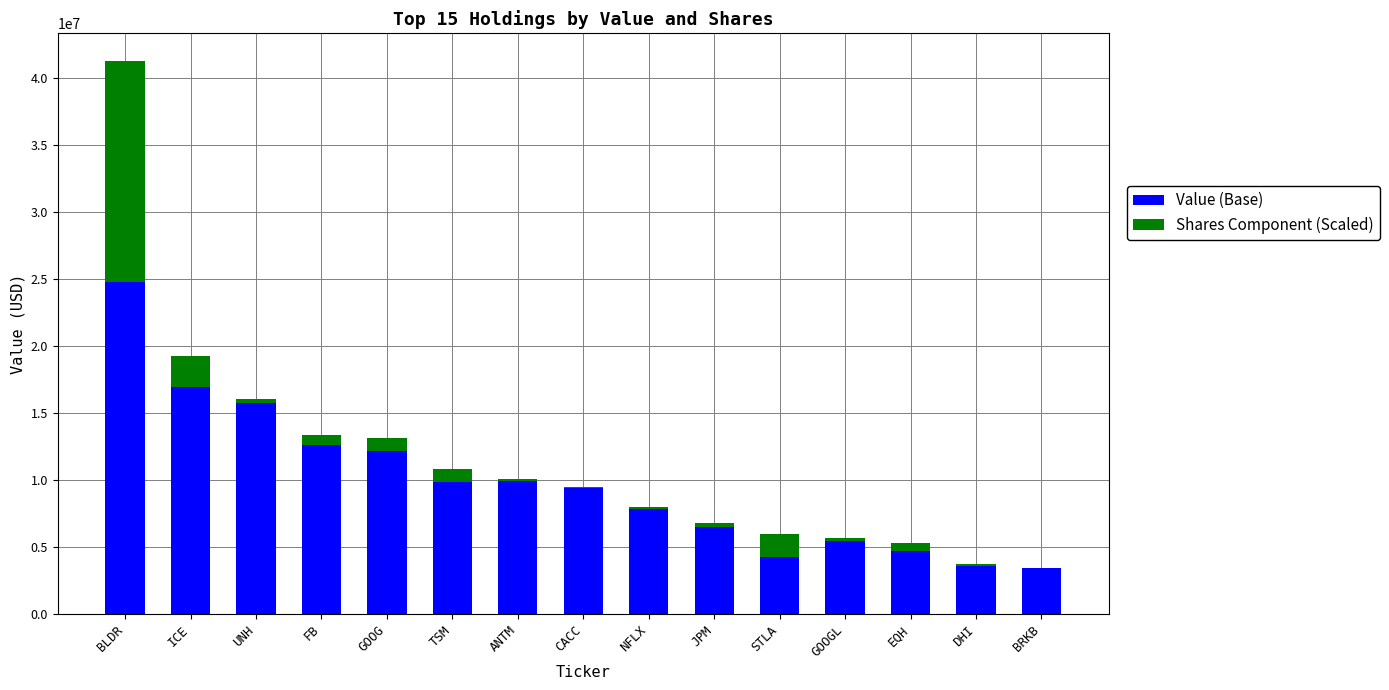

What is the highest value of the Value (Base) series?

24746400.0